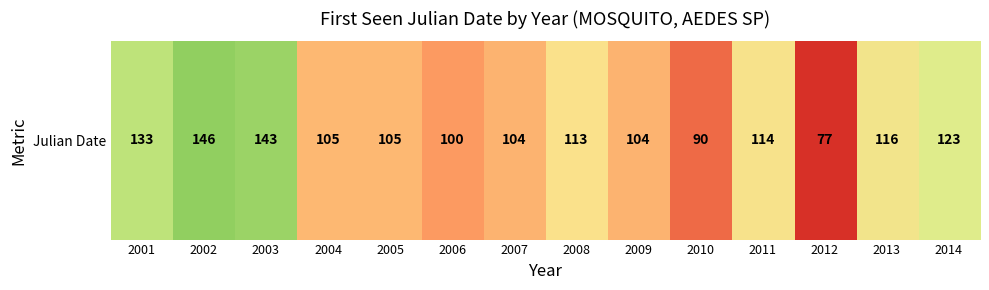

The value at 2009 is 104. True or false?

True